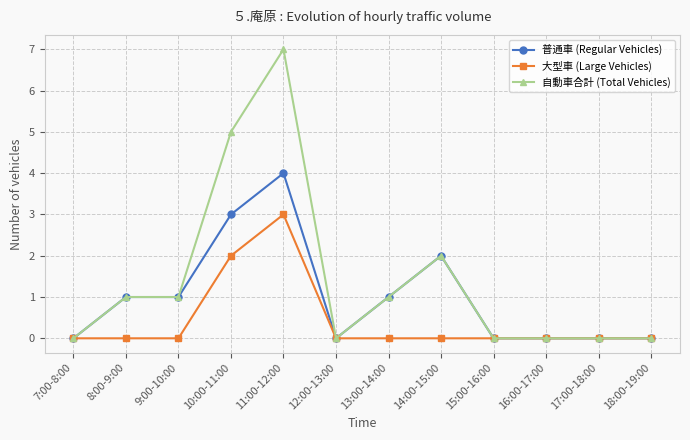

Reading left to right, what are all the values shown in this chart?

普通車 (Regular Vehicles): 0	1	1	3	4	0	1	2	0	0	0	0
大型車 (Large Vehicles): 0	0	0	2	3	0	0	0	0	0	0	0
自動車合計 (Total Vehicles): 0	1	1	5	7	0	1	2	0	0	0	0